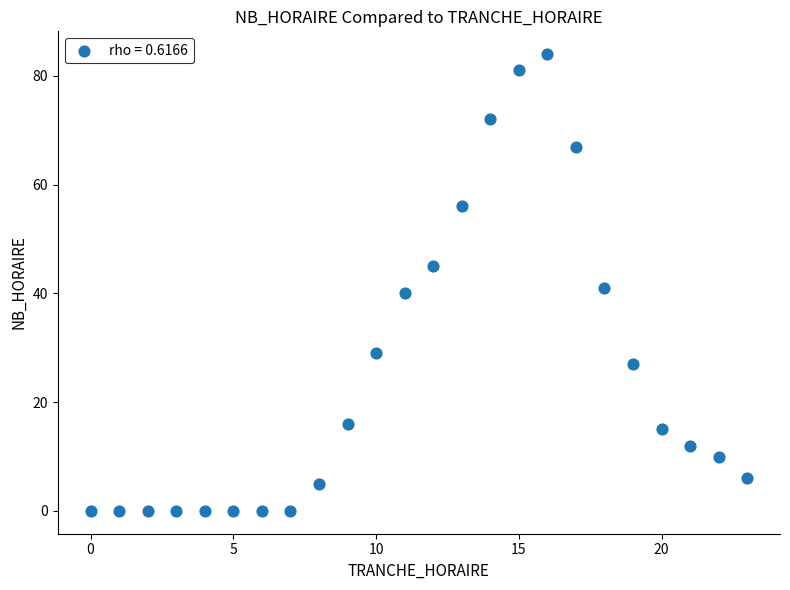

What is the range of Y values (max minus min)?

84